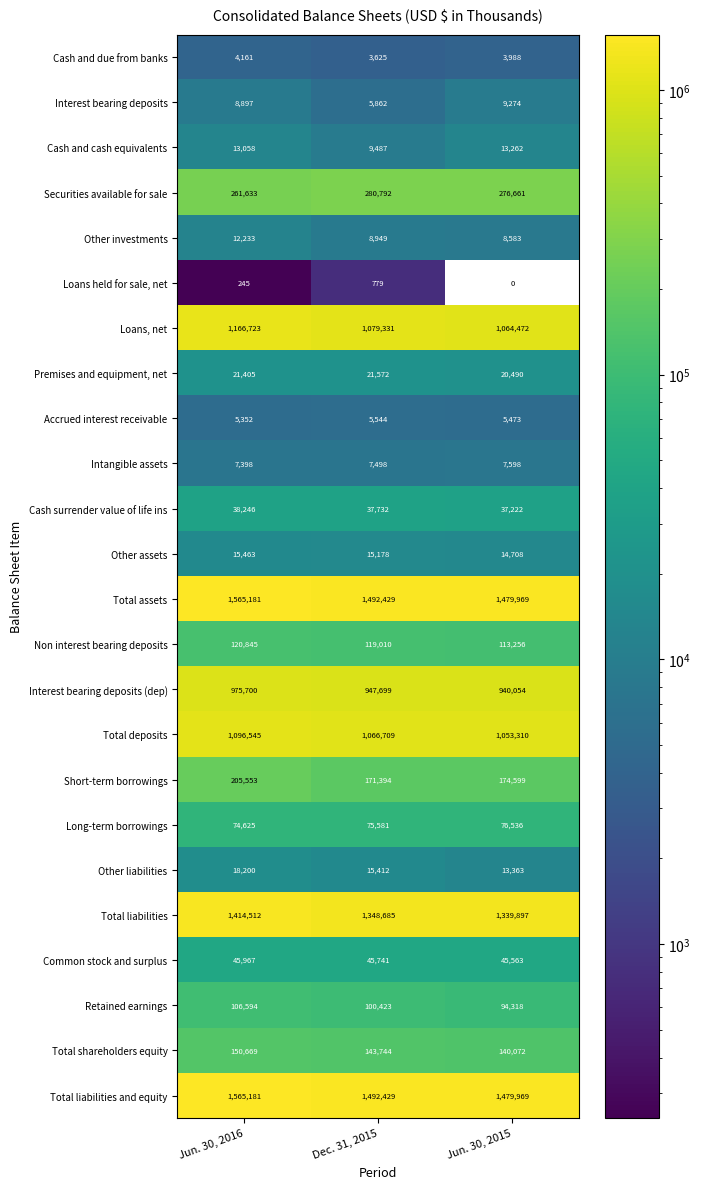

At how many categories does at least one series exceed 637585?

3